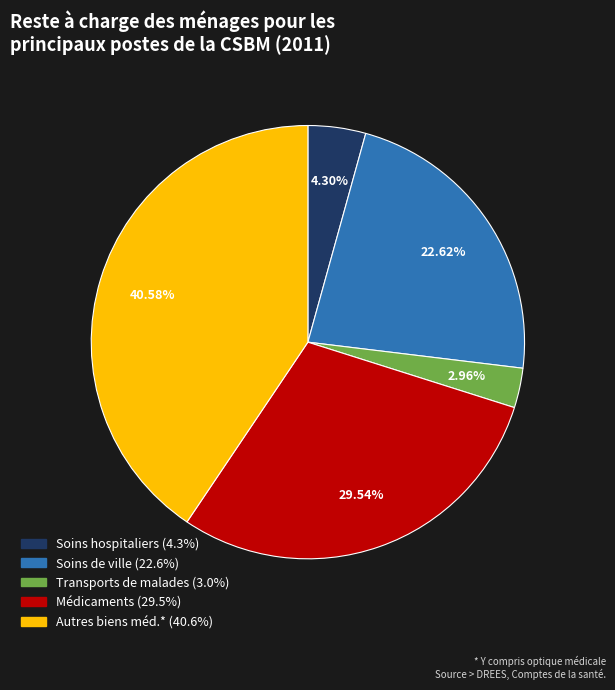

Which slice is the smallest?

Transports de malades